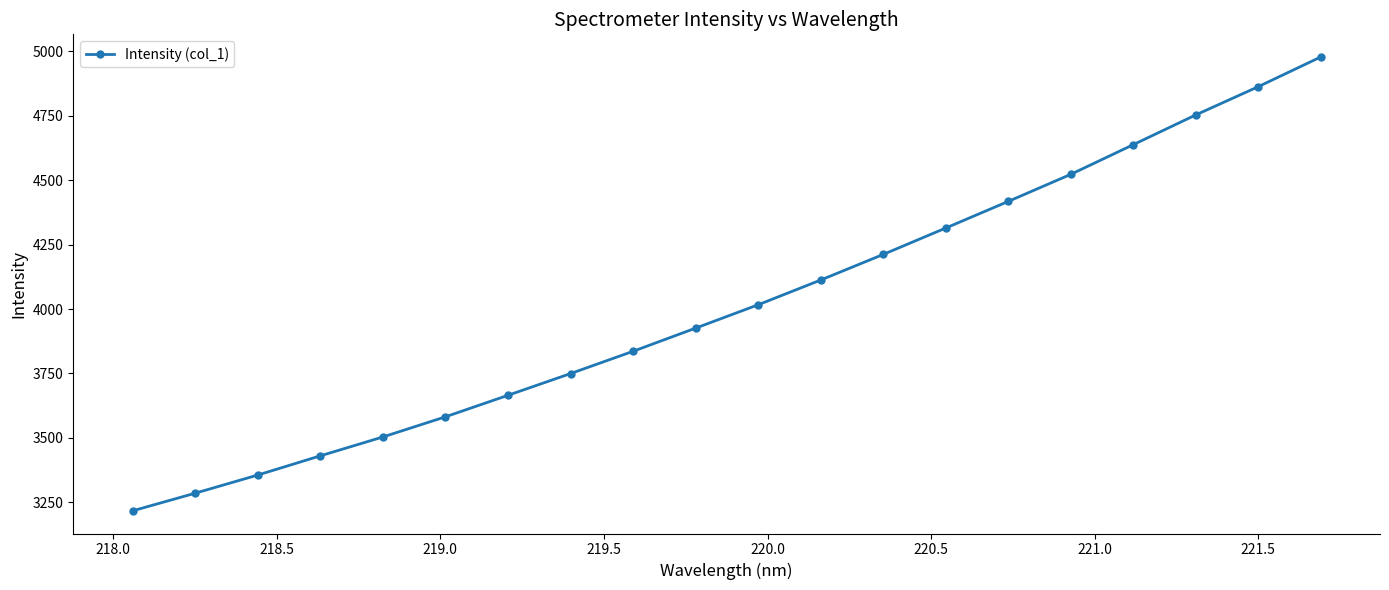

What is the value of the 1st point from the left?

3217.3